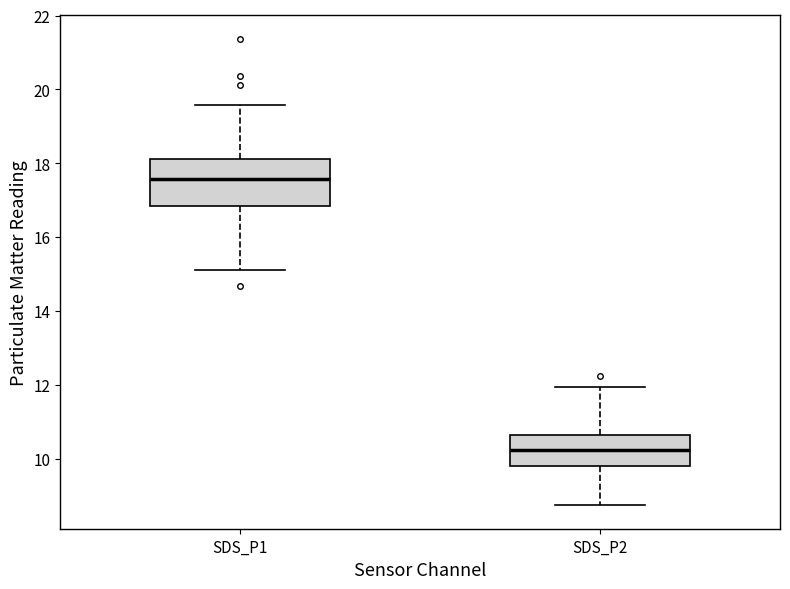

Which box is the tallest, from its lower edge to its upper edge?

SDS_P1